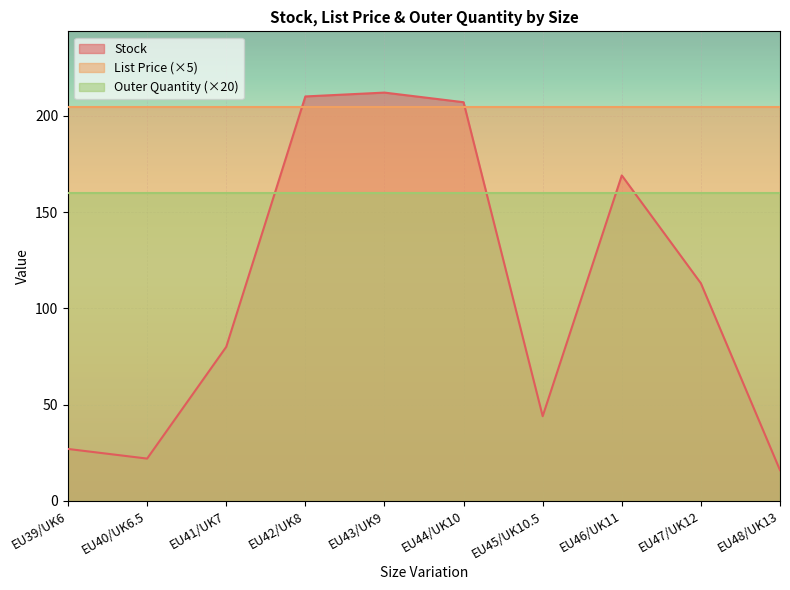

Between EU47/UK12 and EU42/UK8, which is larger?

EU42/UK8